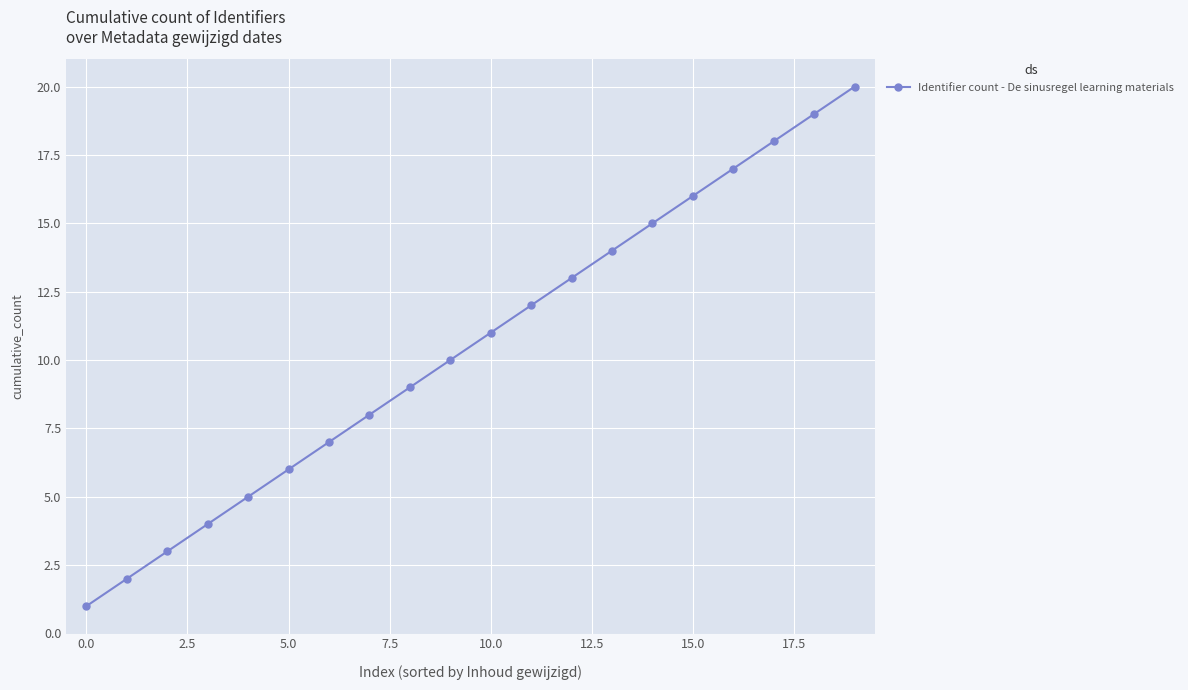

Reading left to right, extract all data points from this chart.

1	2	3	4	5	6	7	8	9	10	11	12	13	14	15	16	17	18	19	20